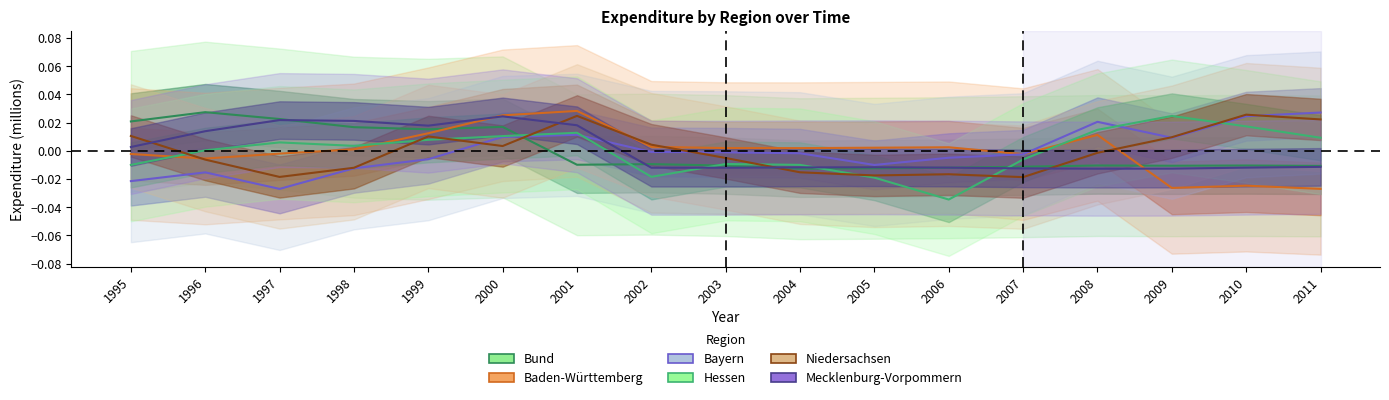

True or false: Niedersachsen has more than 0 interior local peaks.

True